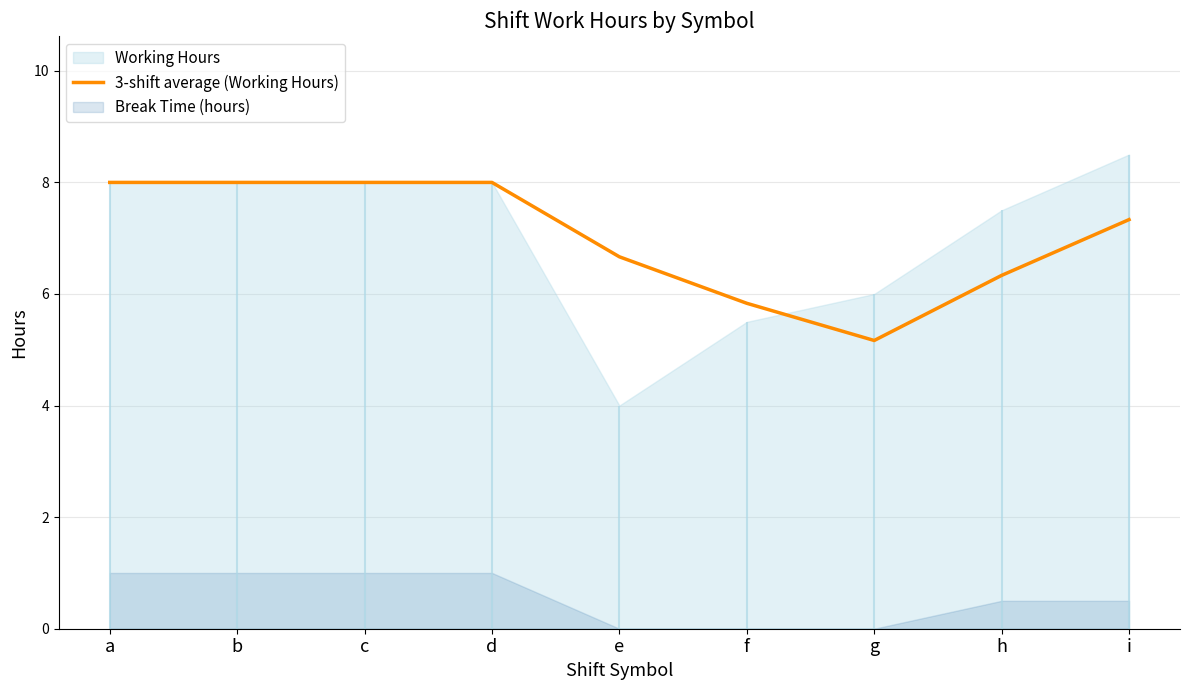

What value does the data have at a?

8.0